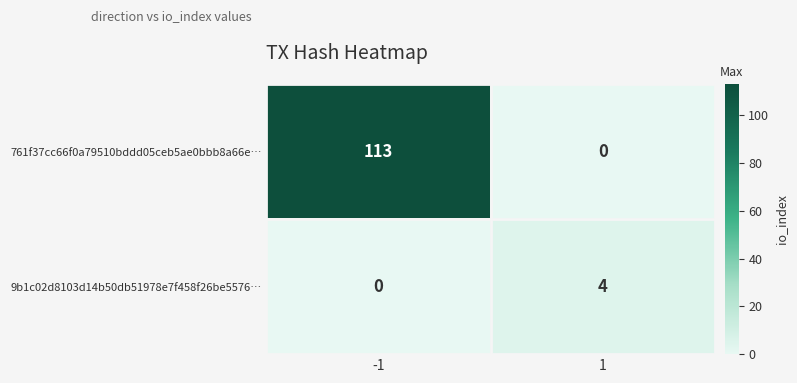

Which series has the largest range (max minus min)?

761f37cc66f0a79510bddd05ceb5ae0bbb8a66e…